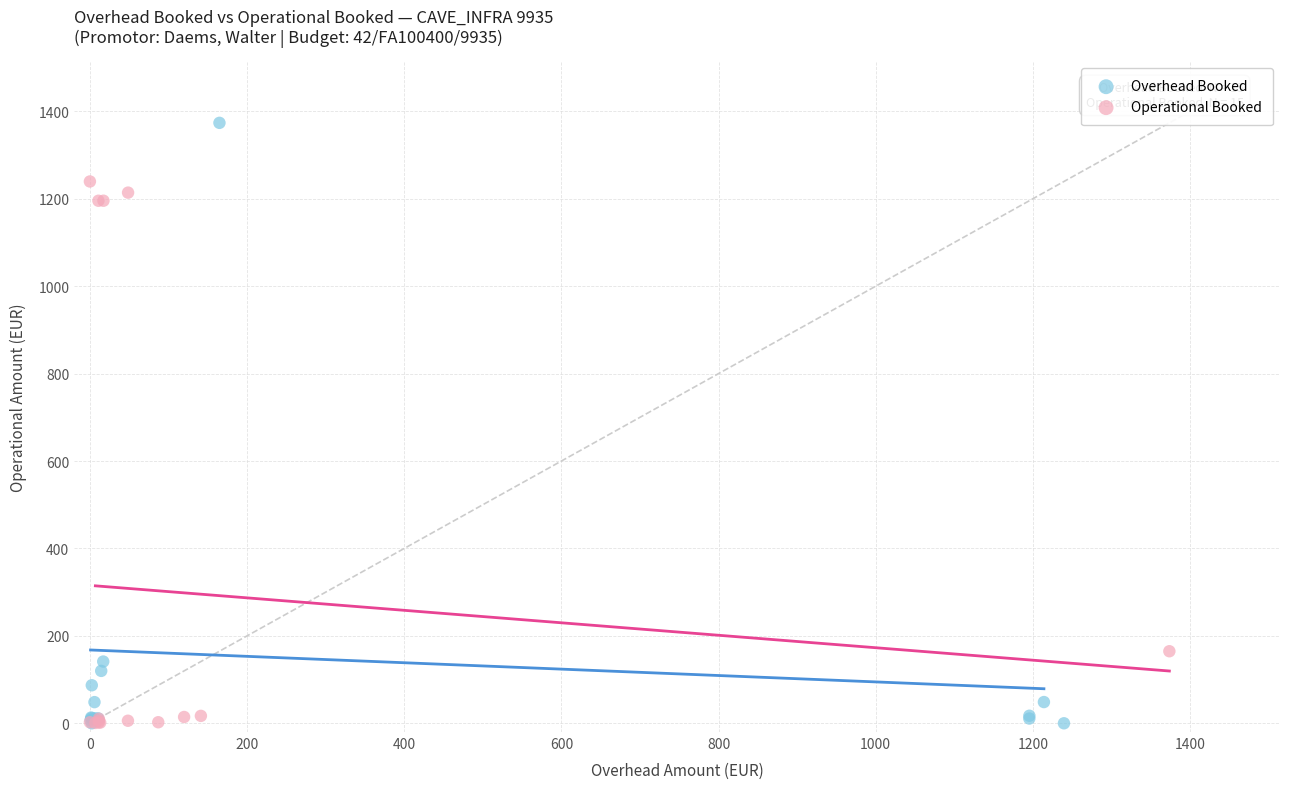

Which series has the widest spread of Y values?

Overhead Booked